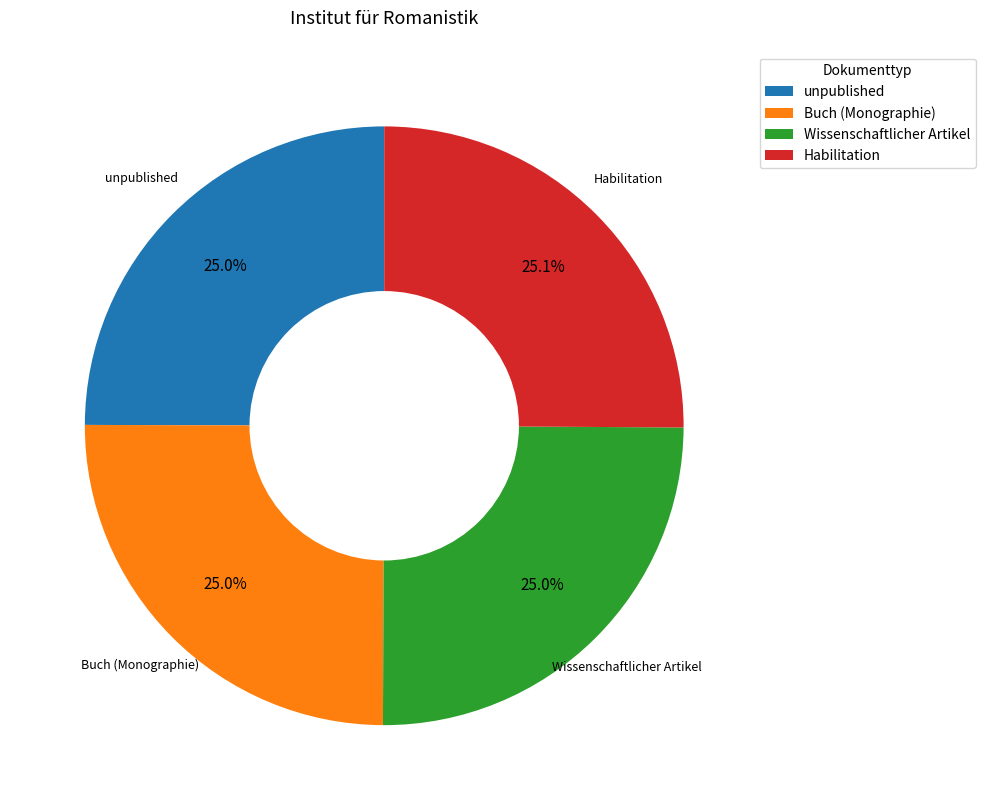

Combined, what portion of the pie is unpublished and Habilitation?

50.0%